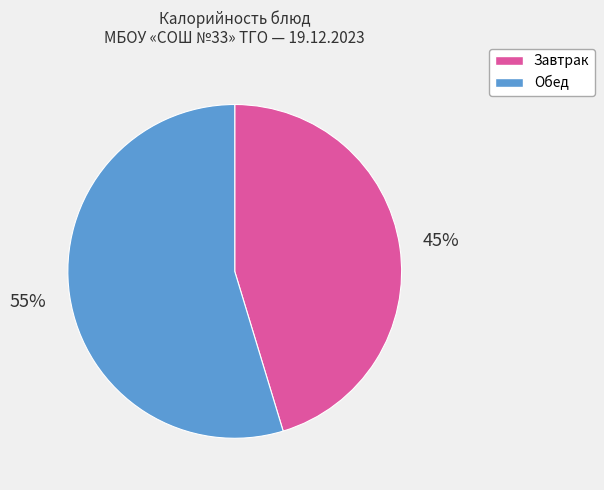

Is there any slice that represents more than half of the pie?

Yes